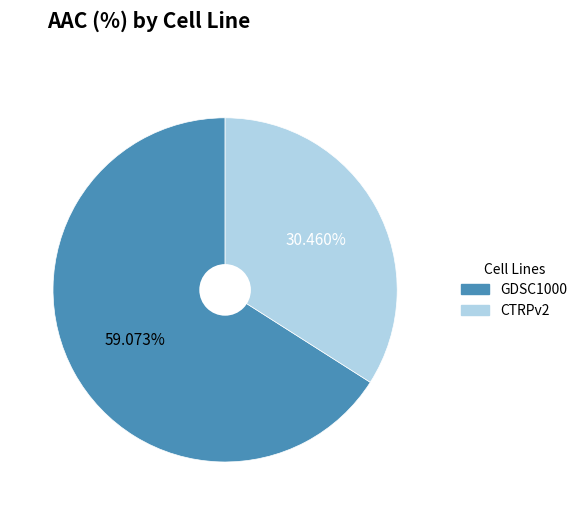

Which has a higher value, CTRPv2 or GDSC1000?

GDSC1000